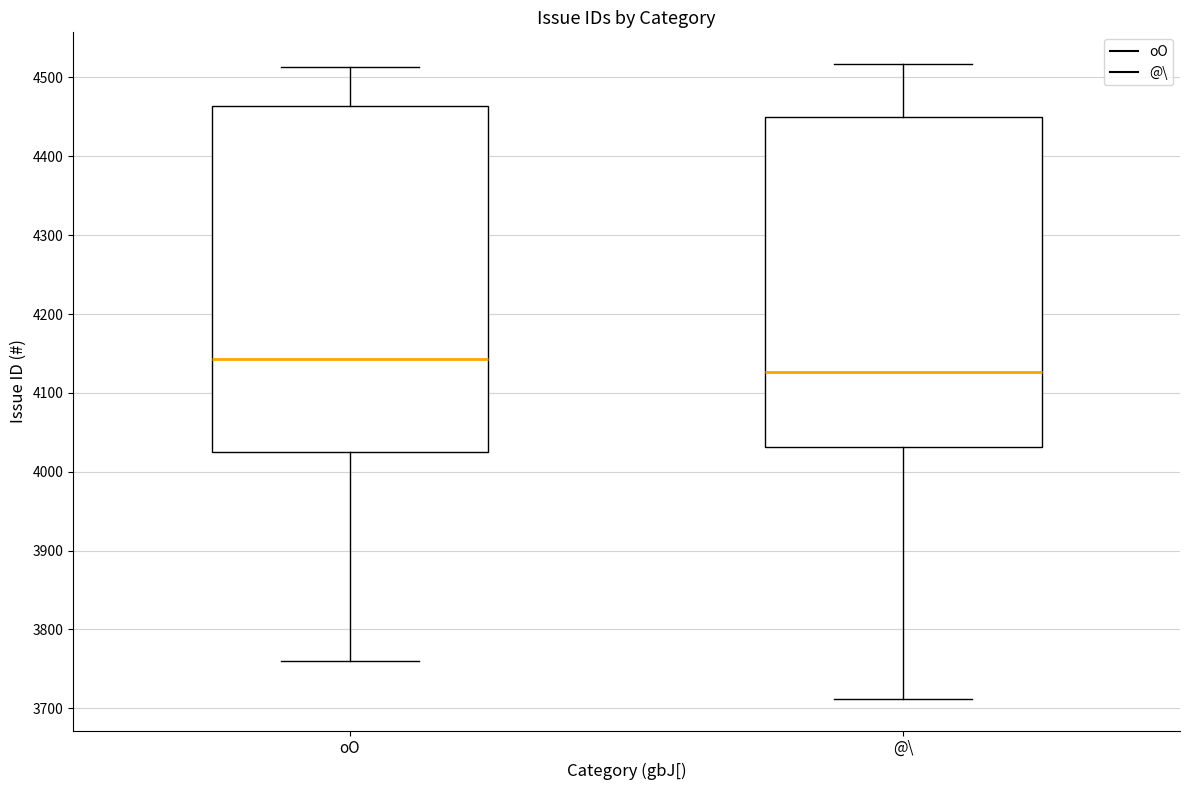

Reading left to right, read every box against the y-axis: the position of its median line, the range the box covers, and the ends of its whiskers. The values are not printed on the chart, so give them approximately, as read against the axis.

oO: median 4140, box 4020 to 4460, whiskers 3760 to 4510
@\: median 4130, box 4030 to 4450, whiskers 3710 to 4520